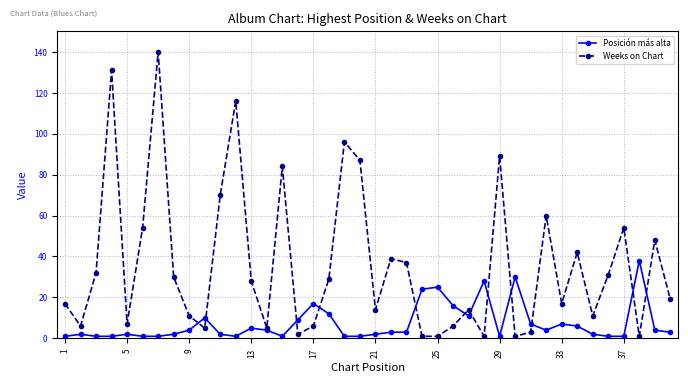

At how many categories does at least one series exceed 113?

3